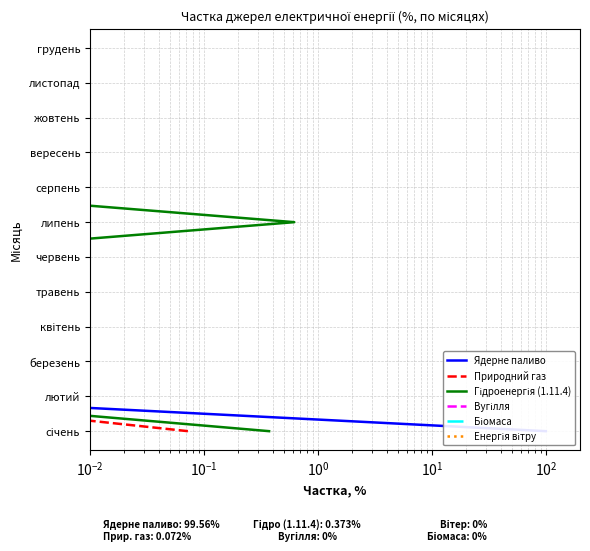

The value of Гідроенергія (1.11.4) at $\mathdefault{10^{2}}$ is 1. True or false?

False